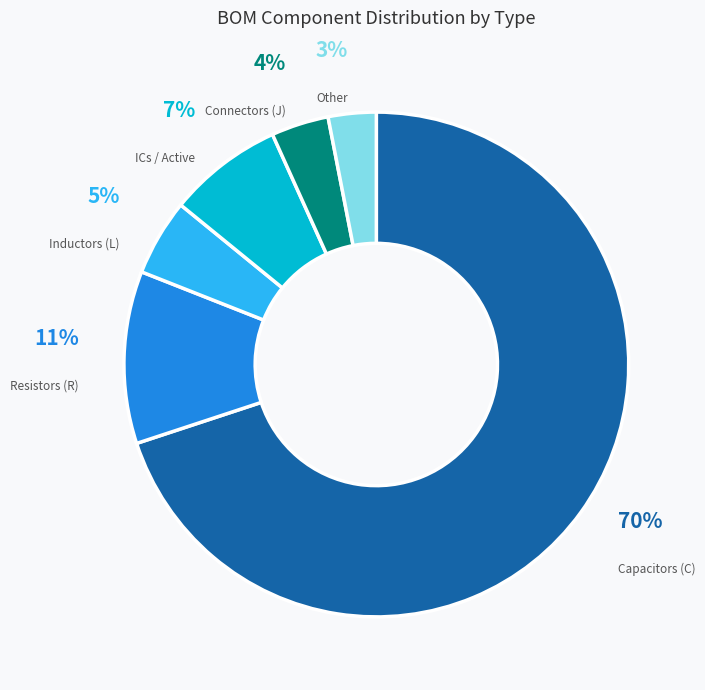

The Other slice represents 3% of the pie. True or false?

True